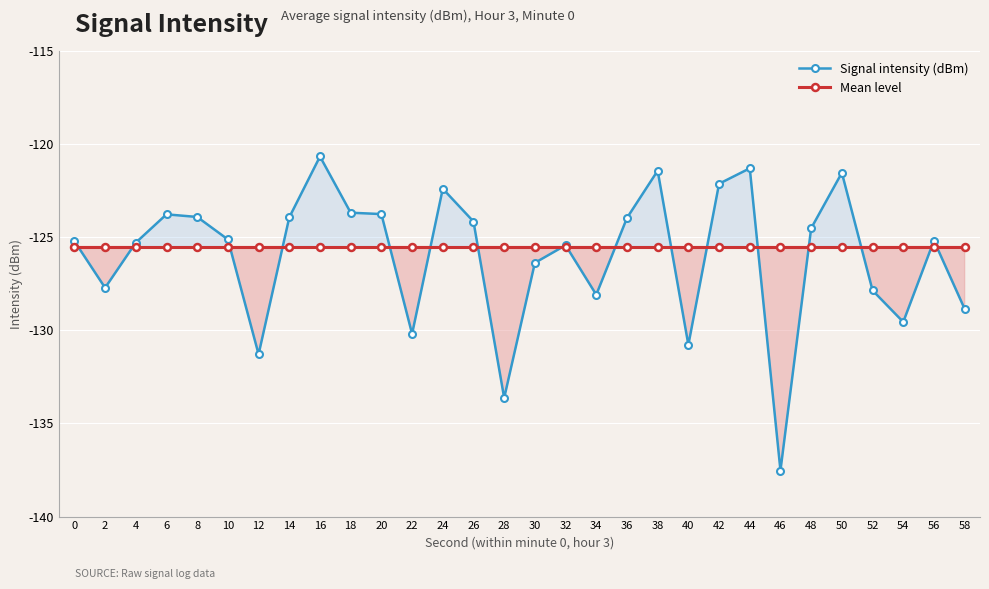

At which label does Signal intensity (dBm) reach its minimum?

46